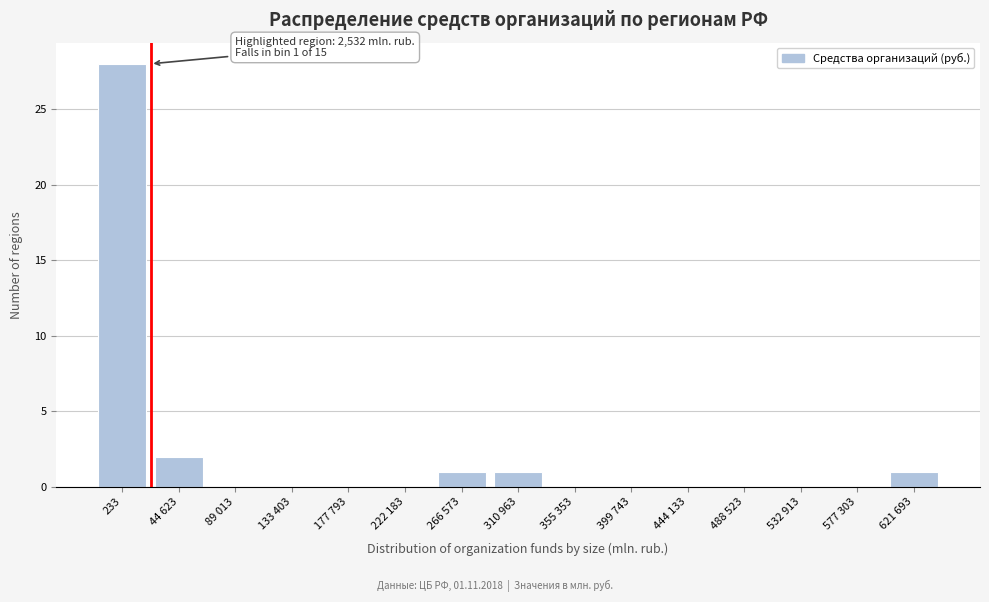

Reading left to right, extract all data points from this chart.

233=28	44 623=2	89 013=0	133 403=0	177 793=0	222 183=0	266 573=1	310 963=1	355 353=0	399 743=0	444 133=0	488 523=0	532 913=0	577 303=0	621 693=1